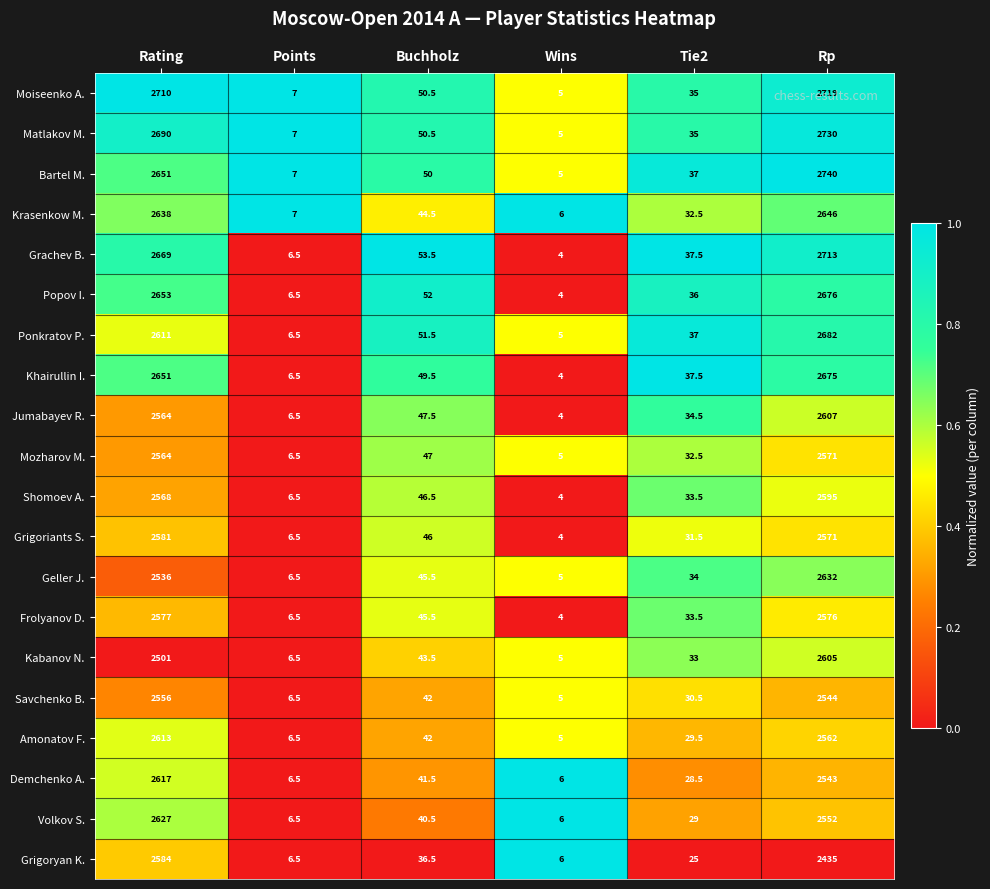

What is the minimum value shown in the chart?

4.0